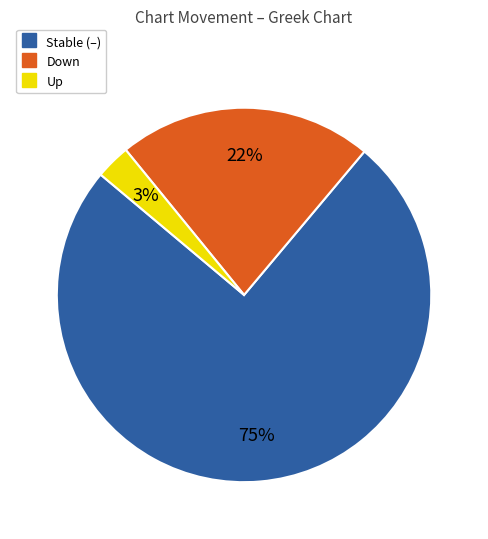

To the nearest percent, what is the average slice percentage?

33%